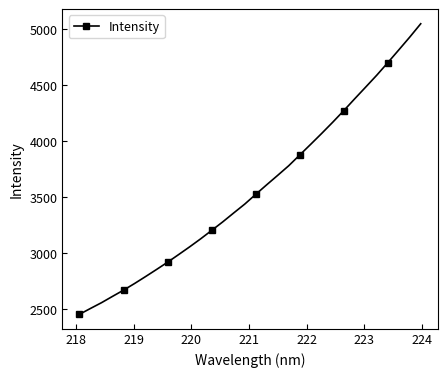

True or false: the data has more than 2 interior local peaks.

False